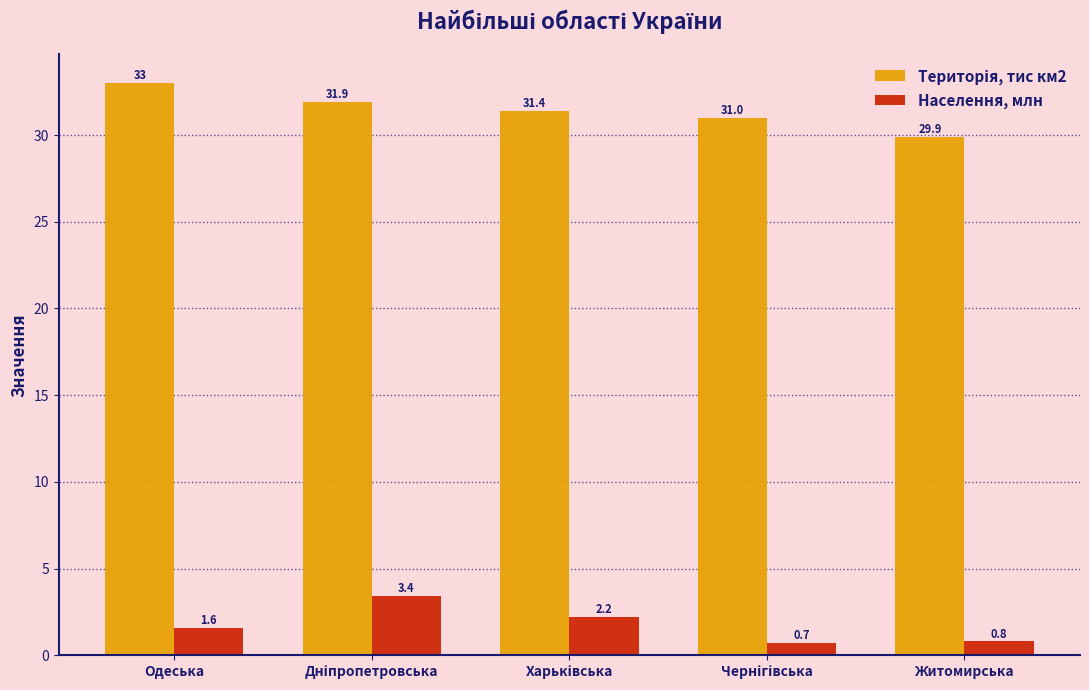

Count the number of data series in this chart.

2